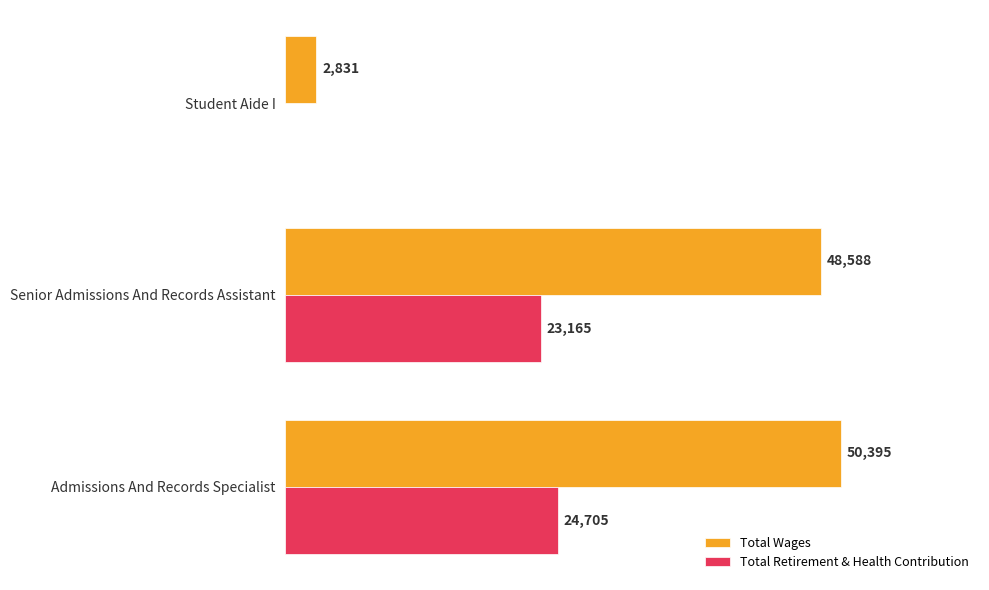

At which category is the sum across all series the highest?

Admissions And Records Specialist